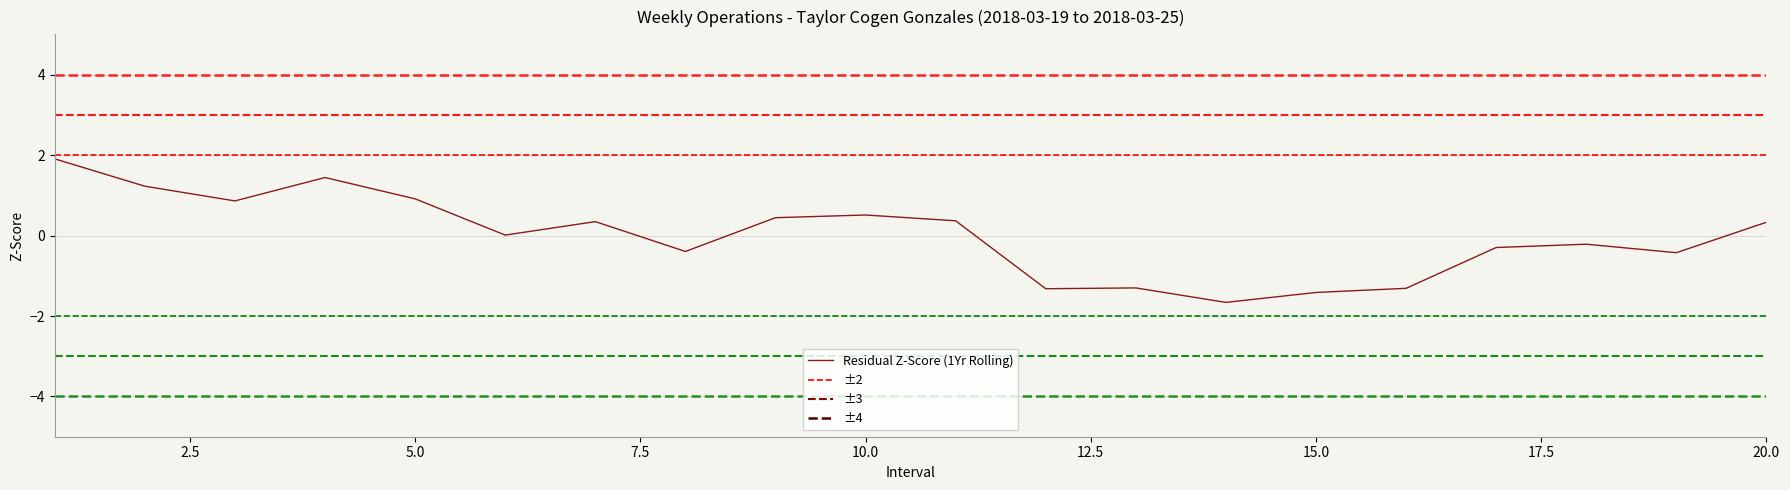

Is this an area chart (filled region under the line)?

No